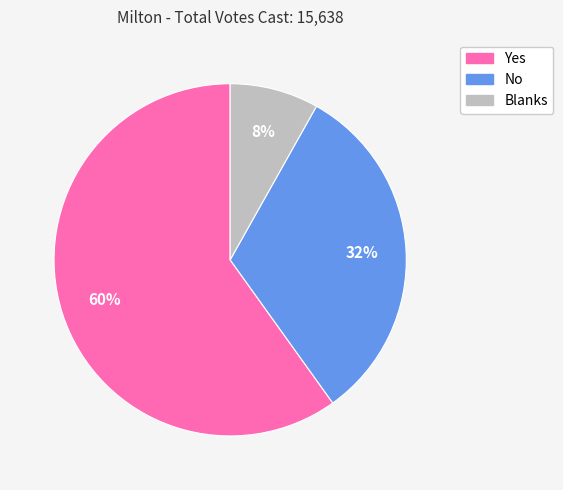

Is the sum of No and Yes greater than half?

Yes